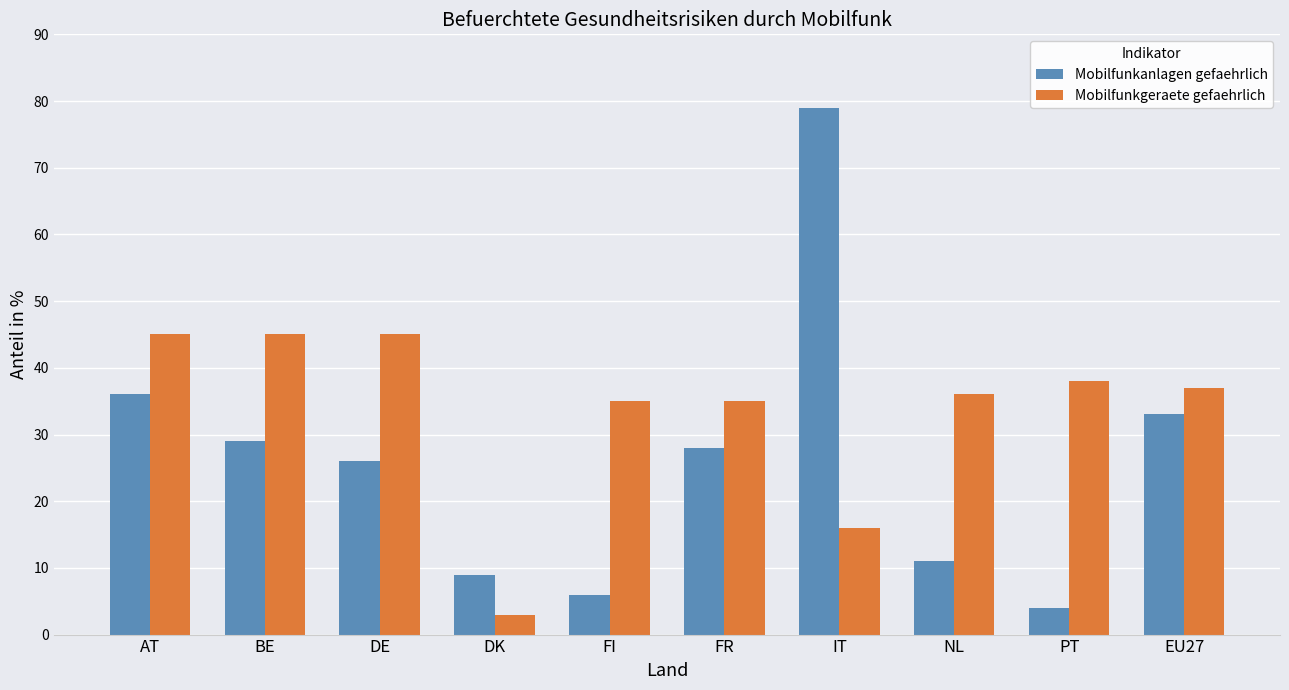

What position from the right is IT?

4